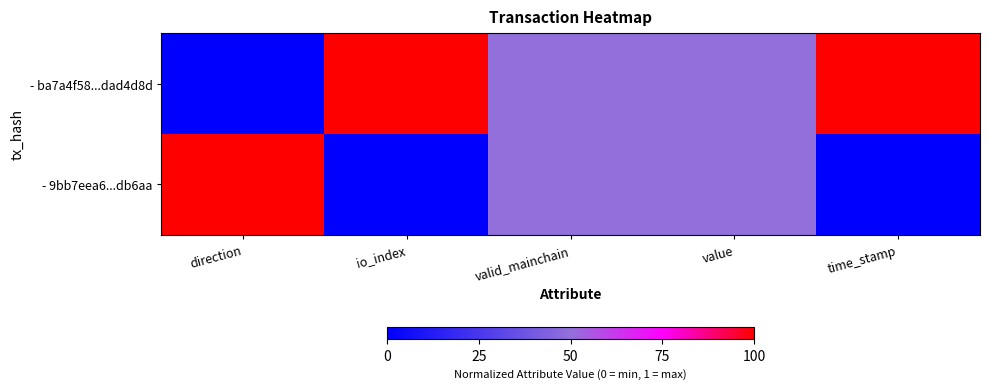

Reading right to left, list all the values displayed in this chart.

- ba7a4f58...dad4d8d: time_stamp=1.0	value=0.5	valid_mainchain=0.5	io_index=1.0	direction=0.0
- 9bb7eea6...db6aa: time_stamp=0.0	value=0.5	valid_mainchain=0.5	io_index=0.0	direction=1.0